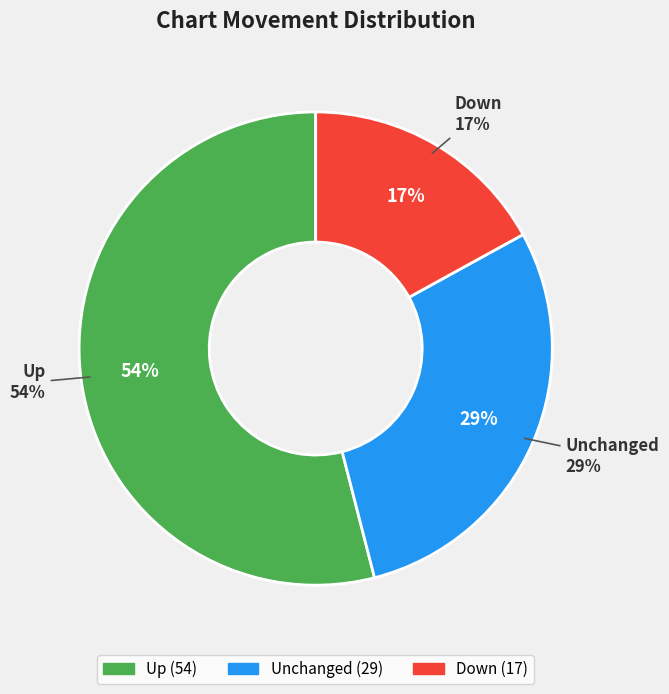

Is it true that - is 29% of the pie?

True